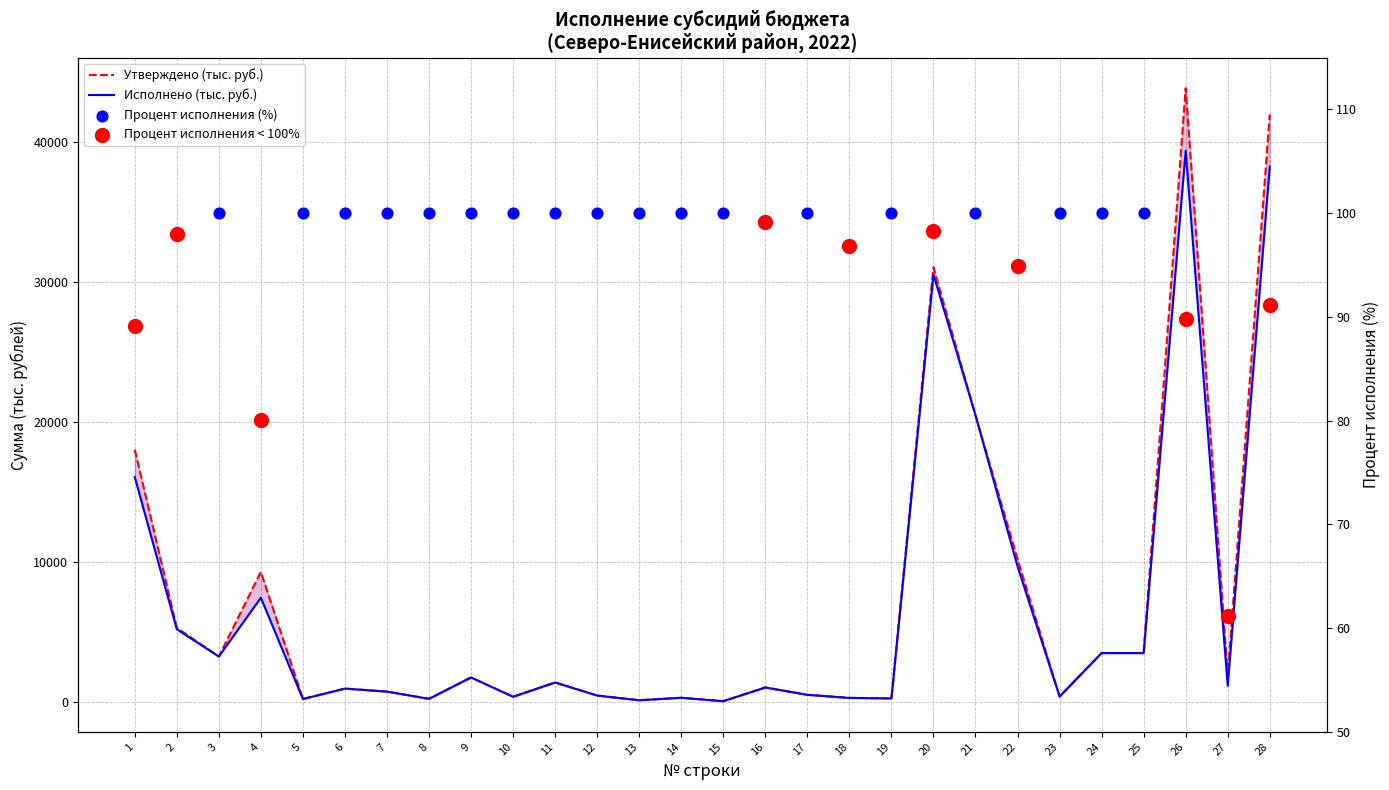

Which series reaches the minimum Y coordinate?

Утверждено (тыс. руб.)